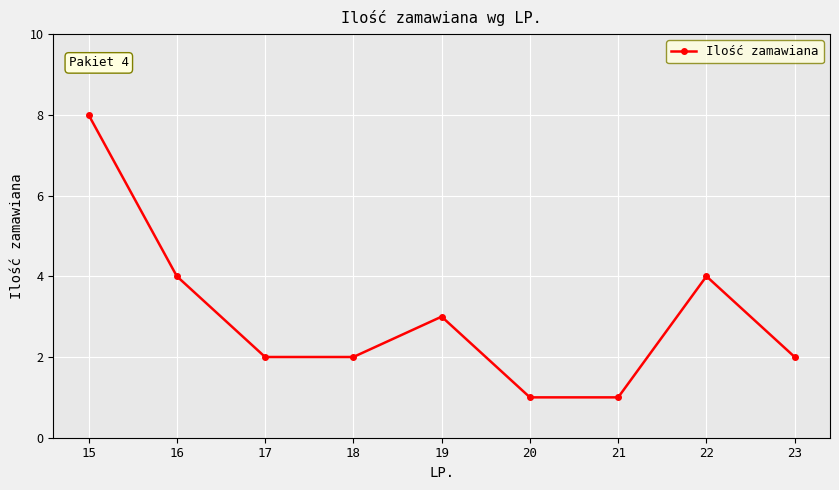

What is the value of the 8th point from the left?

4